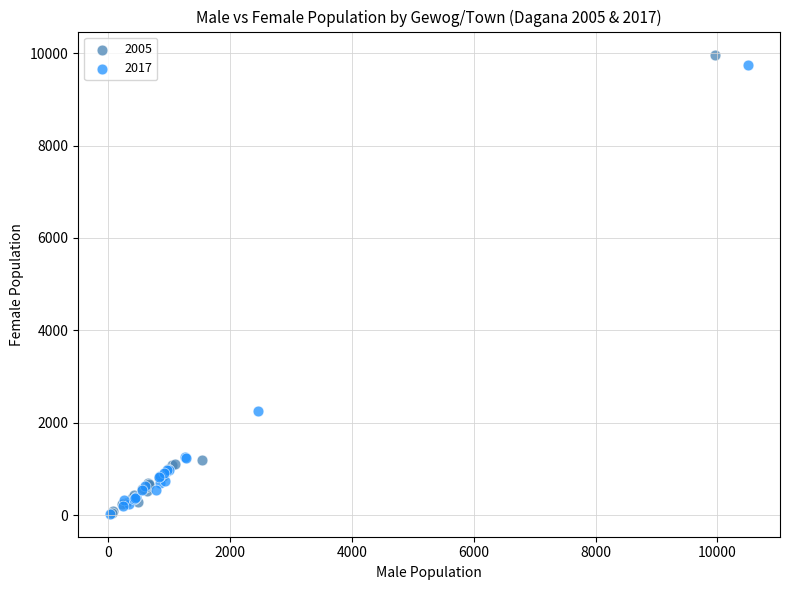

Which series has the largest Y range (max minus min)?

2005